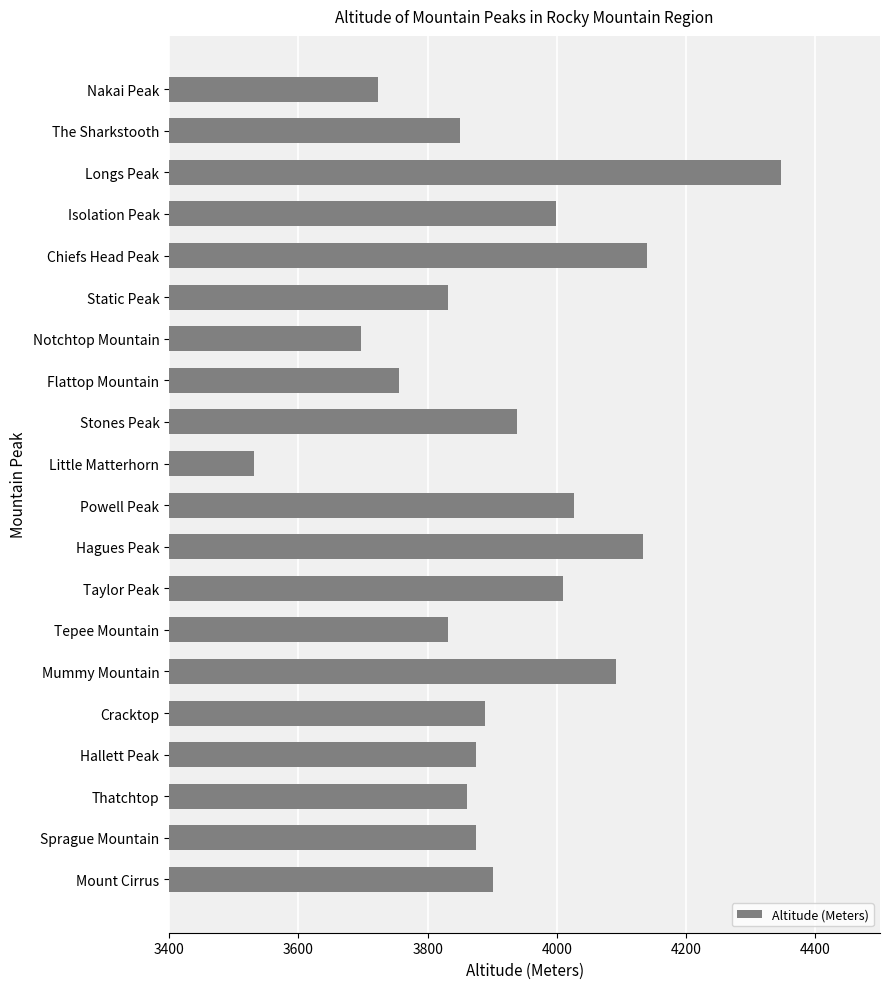

Count the number of categories in the chart.

20